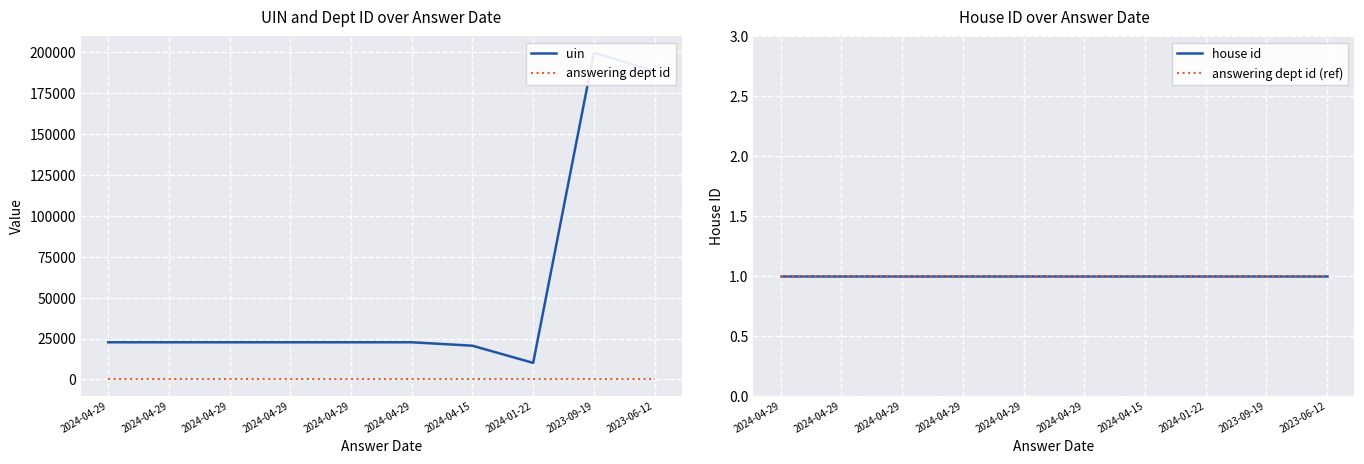

Read the answering dept id (ref) value at 2023-09-19.

1